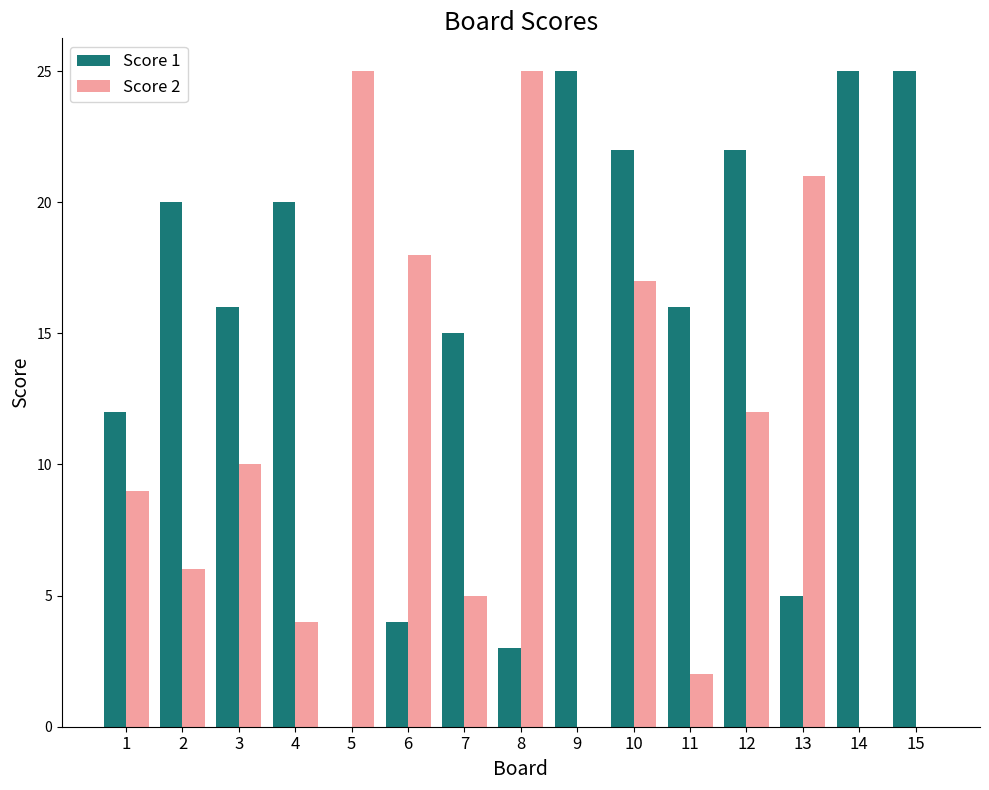

Is the value of Score 2 at 7 greater than the value of Score 1 at 7?

No